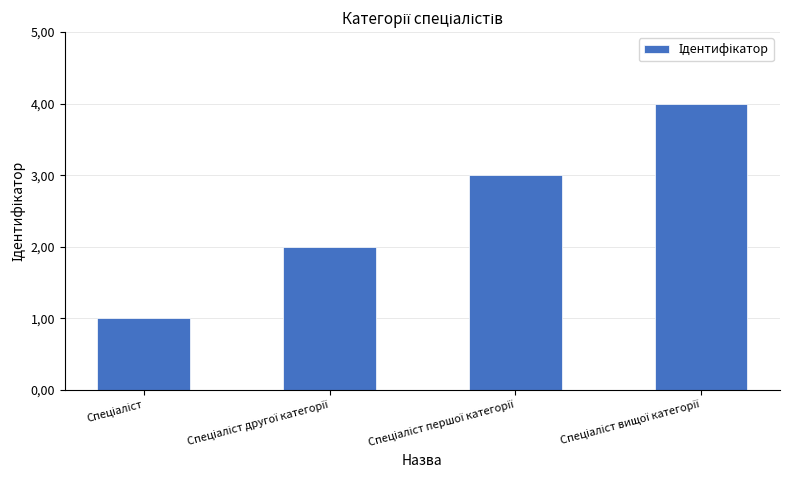

Are the bars horizontal?

No